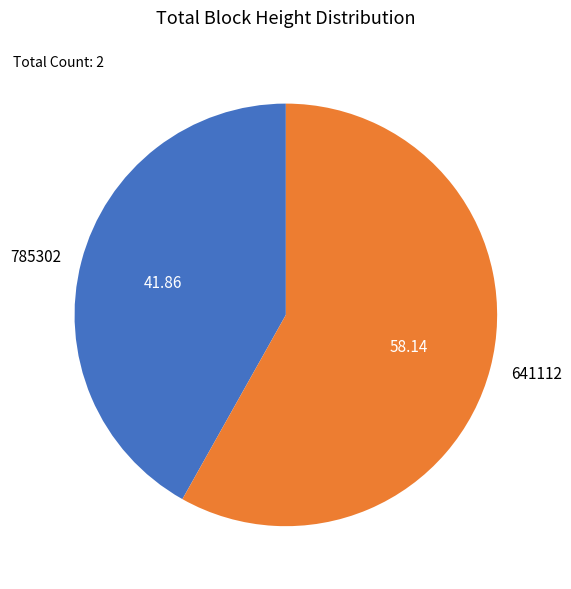

Approximately how many times larger is the value at 785302 compared to 641112?

0.7